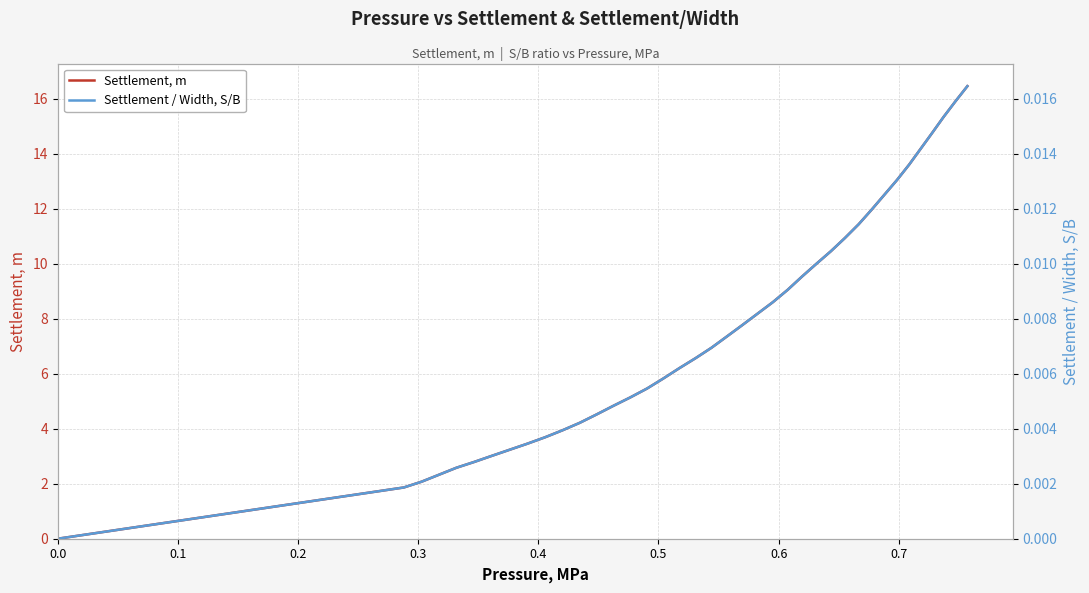

The value of Settlement, m at 15 is 8.3. True or false?

False